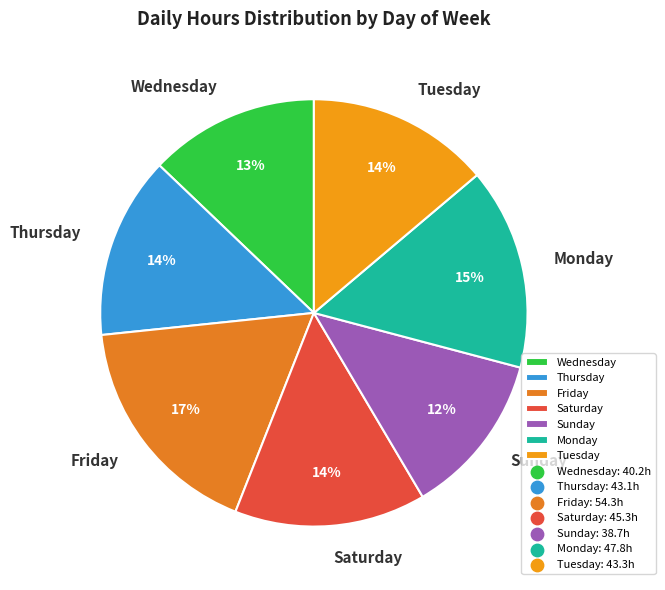

Is there a majority slice in this chart?

No